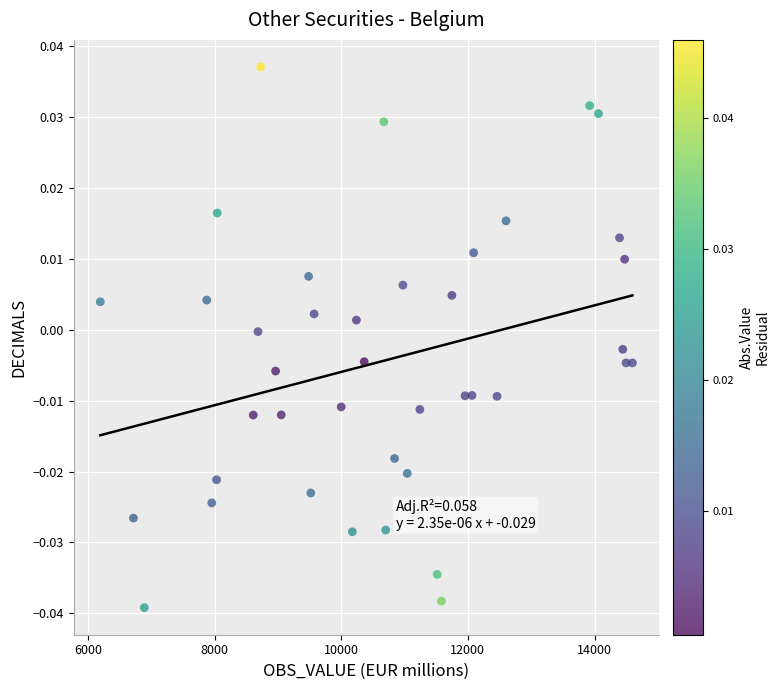

What is the range of X values (max minus min)?

8403.3